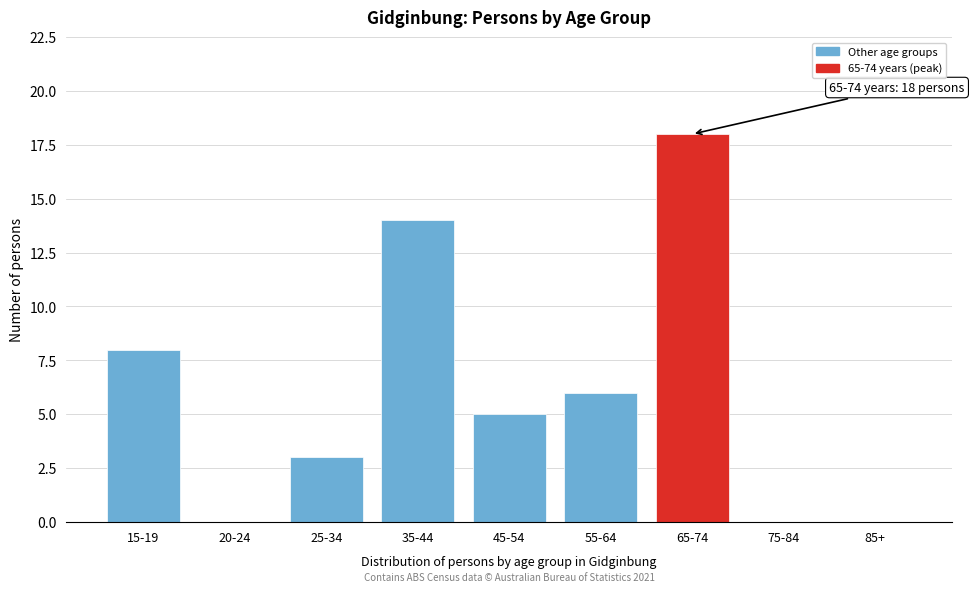

Reading right to left, what are all the values shown in this chart?

85+=0	75-84=0	65-74=18	55-64=6	45-54=5	35-44=14	25-34=3	20-24=0	15-19=8